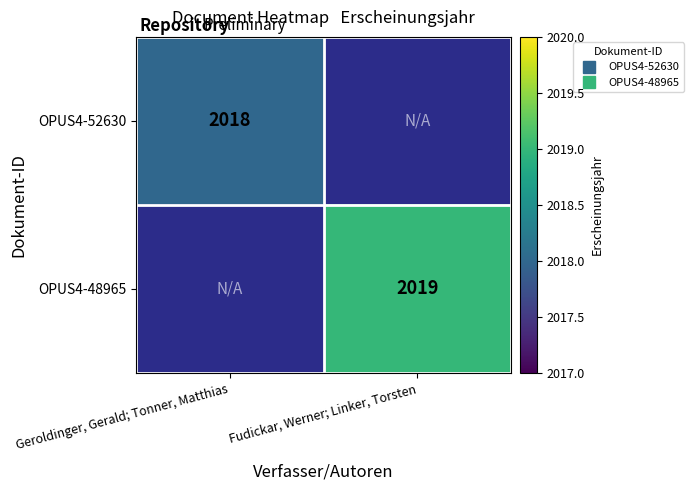

Which category has the highest value across all series?

Fudickar, Werner; Linker, Torsten